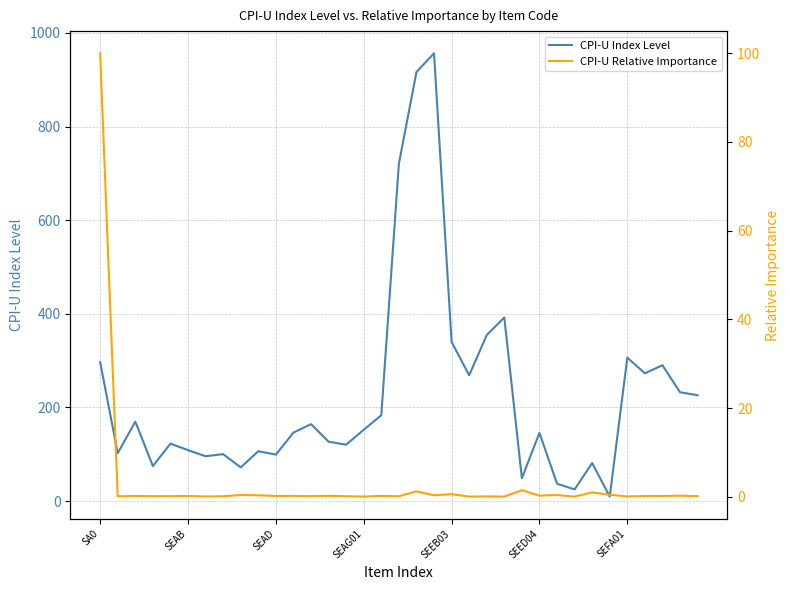

Reading left to right, extract all data points from this chart.

CPI-U Index Level: 296.8	102.2	169.7	74.9	122.7	108.8	95.8	100.3	71.9	106.5	99.2	146.3	164.3	126.8	120.5	152.3	183.4	720.6	916.5	956.6	340.2	268.7	354.6	392.3	48.8	145.7	37.1	24.9	81.3	9.4	306.5	273.0	290.1	232.5	226.1
CPI-U Relative Importance: 100.0	0.1	0.2	0.1	0.1	0.2	0.0	0.1	0.4	0.3	0.2	0.2	0.1	0.2	0.1	0.0	0.2	0.1	1.2	0.3	0.6	0.0	0.1	0.0	1.4	0.2	0.4	0.0	1.0	0.4	0.1	0.1	0.2	0.2	0.1